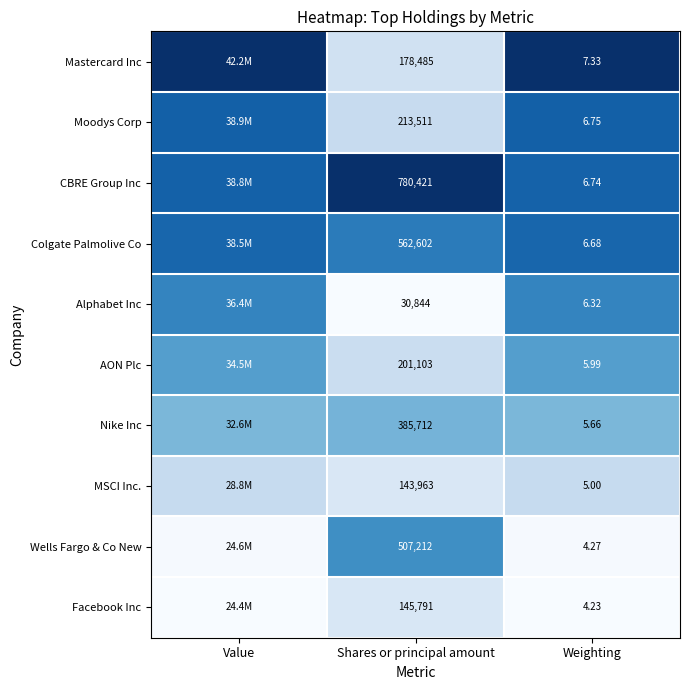

Is the value of Alphabet Inc at Weighting greater than the value of MSCI Inc. at Weighting?

Yes